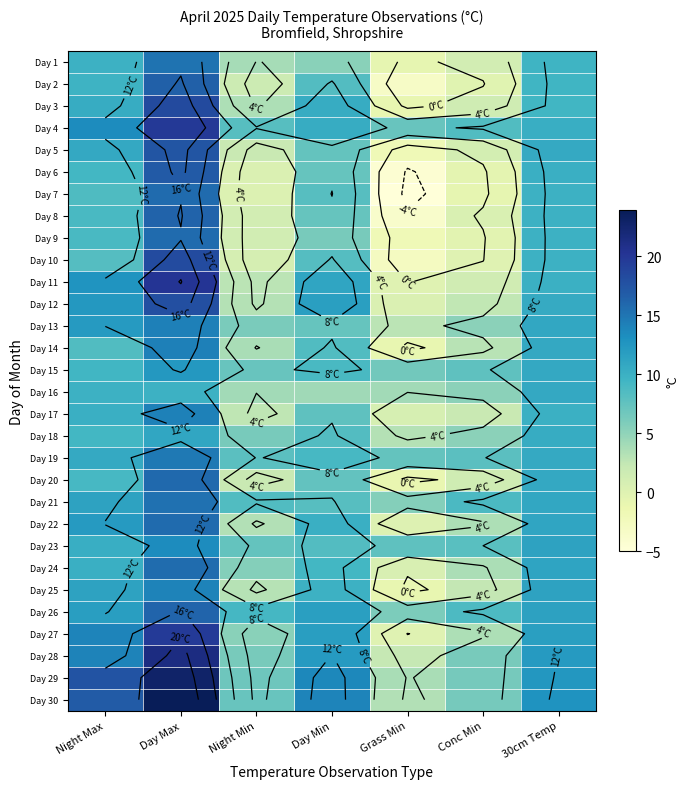

True or false: Day 12 has a value of 20.3 at Day Min.

False